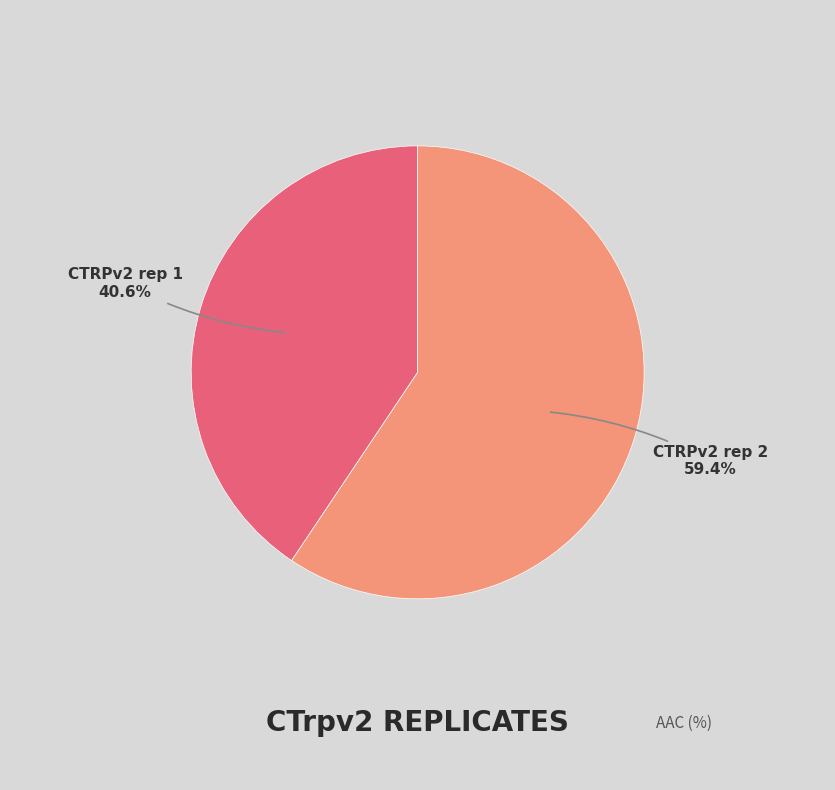

Which slice is the smallest?

CTRPv2 rep 1